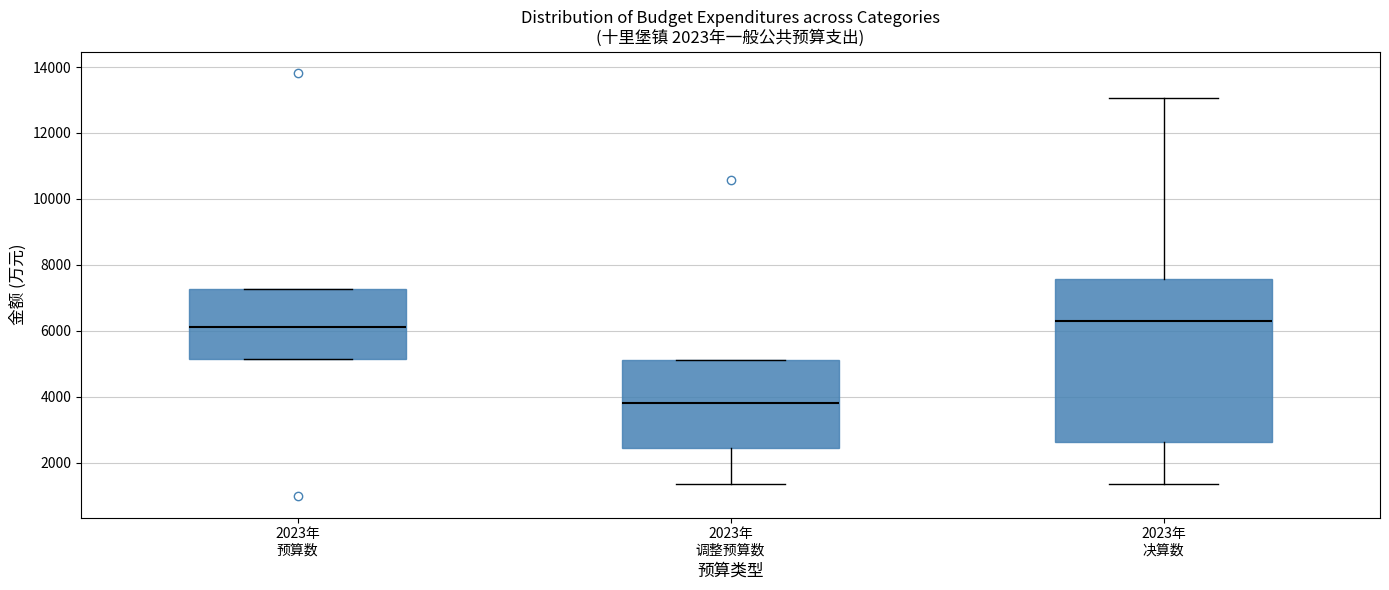

Reading left to right, read every box against the y-axis: the position of its median line, the range the box covers, and the ends of its whiskers. The values are not printed on the chart, so give them approximately, as read against the axis.

2023年 预算数: median 6200, box 5200 to 7200, whiskers 5200 to 7200
2023年 调整预算数: median 3800, box 2400 to 5000, whiskers 1400 to 5000
2023年 决算数: median 6200, box 2600 to 7600, whiskers 1400 to 13000